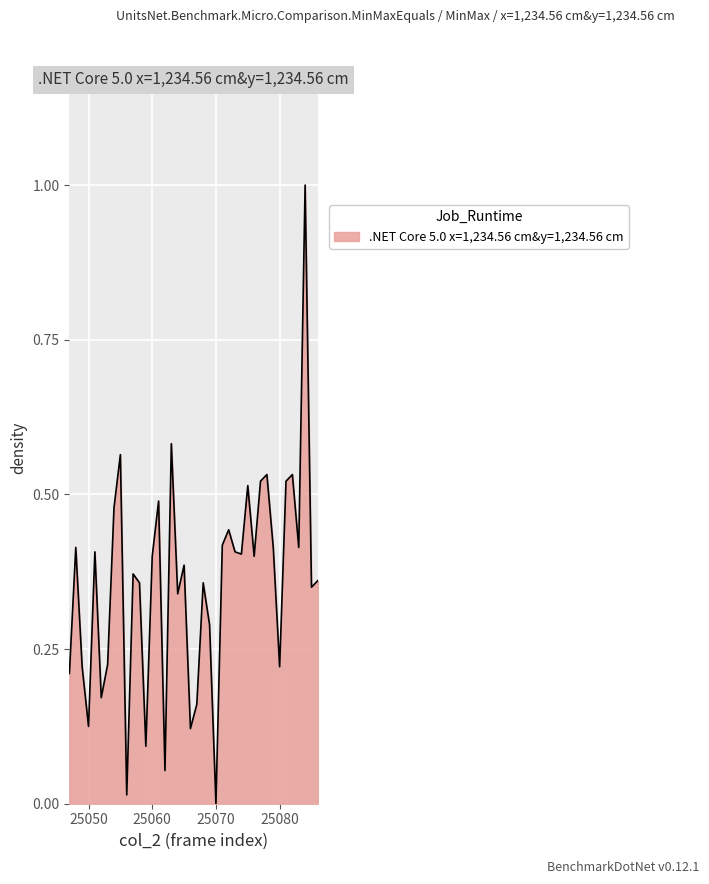

What is the maximum value shown in the chart?

1.0